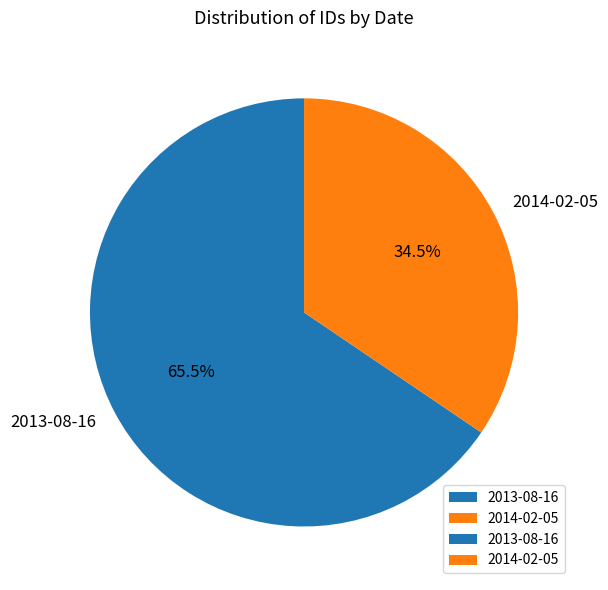

Rank the categories by value from lowest to highest.

2014-02-05, 2013-08-16